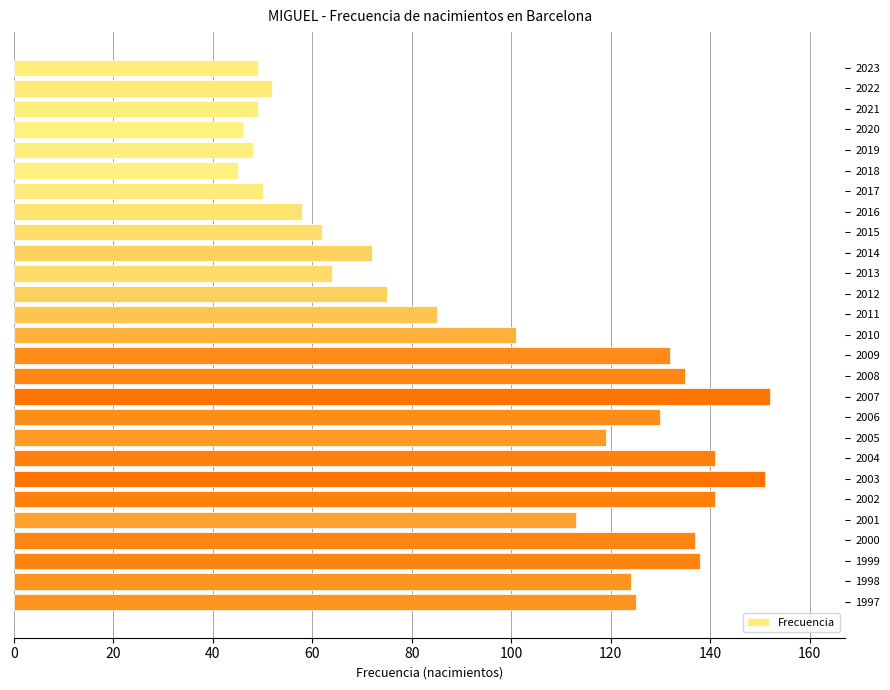

Approximately how many times larger is the value at 2009 compared to 2006?

1.0